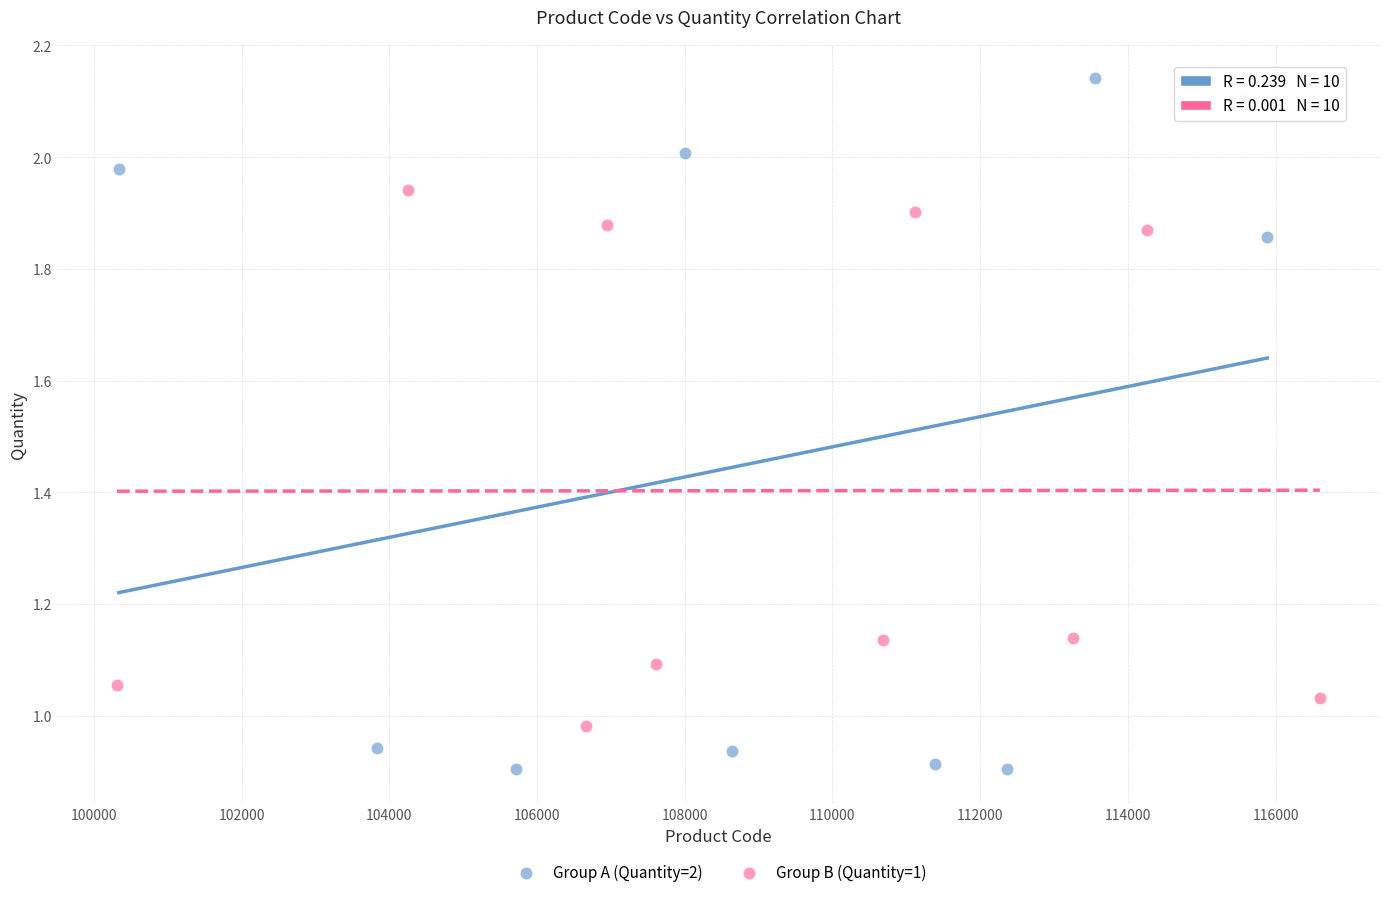

Which series has the widest spread of Y values?

Group A (Quantity=2)